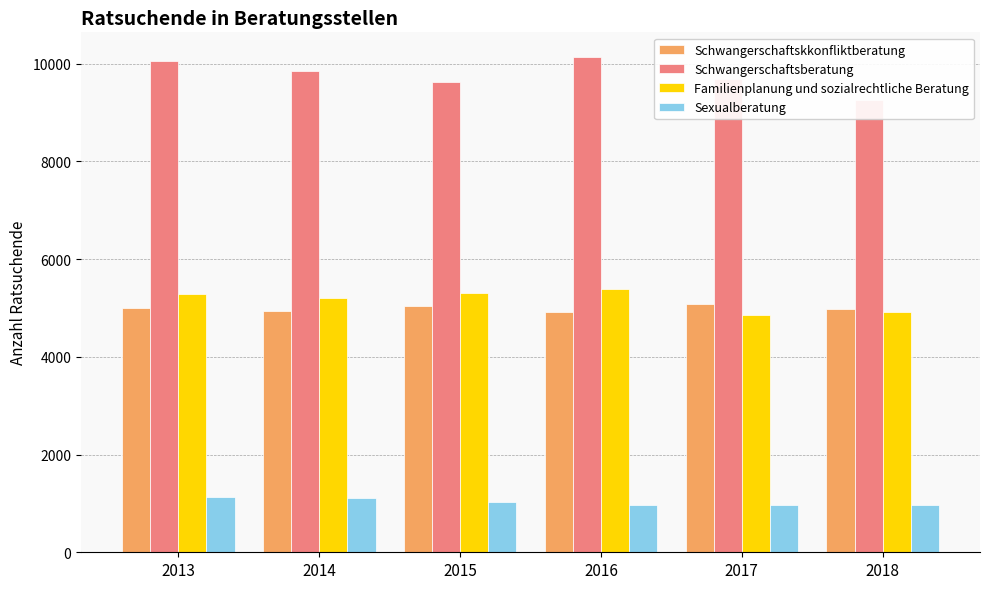

Is it true that Schwangerschaftskkonfliktberatung equals 8507 at 2017?

False